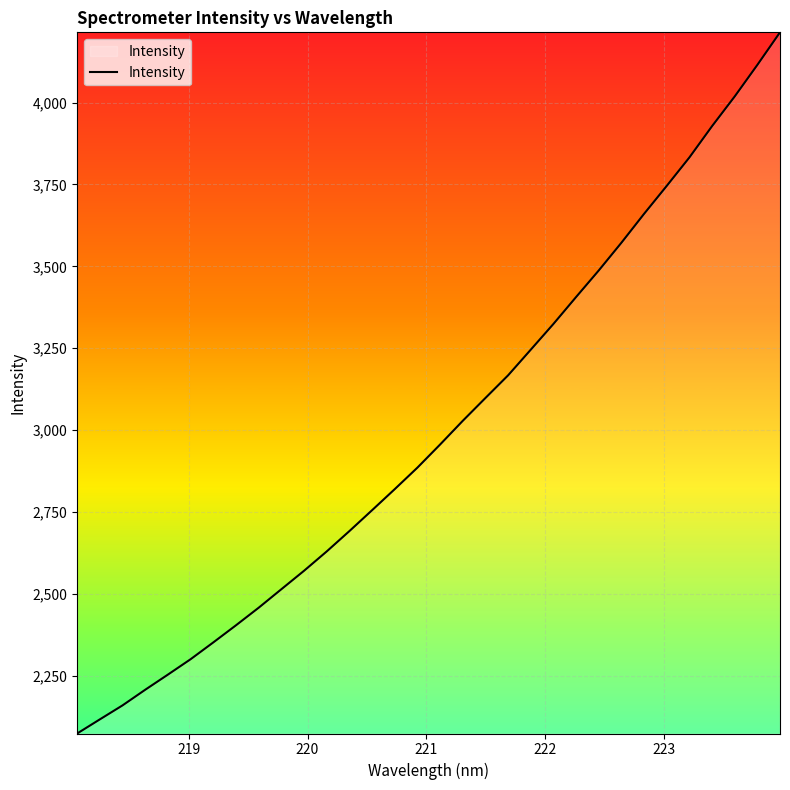

What is the maximum value shown in the chart?

4214.6